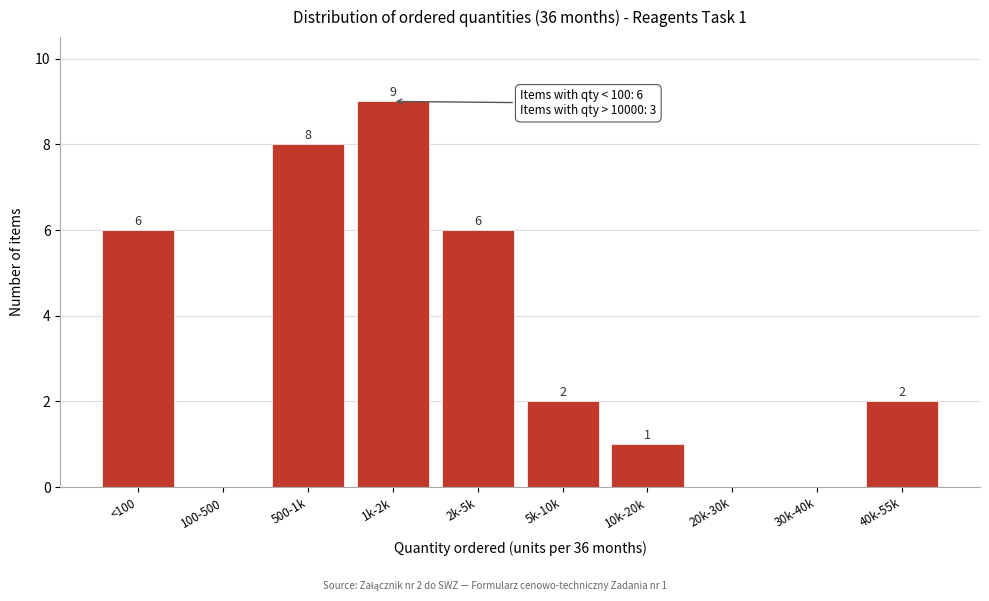

Reading left to right, transcribe all the data shown in this chart.

<100=6	100-500=0	500-1k=8	1k-2k=9	2k-5k=6	5k-10k=2	10k-20k=1	20k-30k=0	30k-40k=0	40k-55k=2